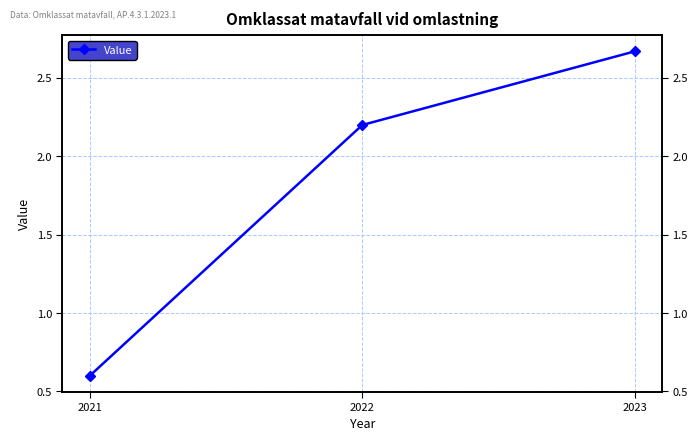

What is the value of the 1st point from the left?

0.6